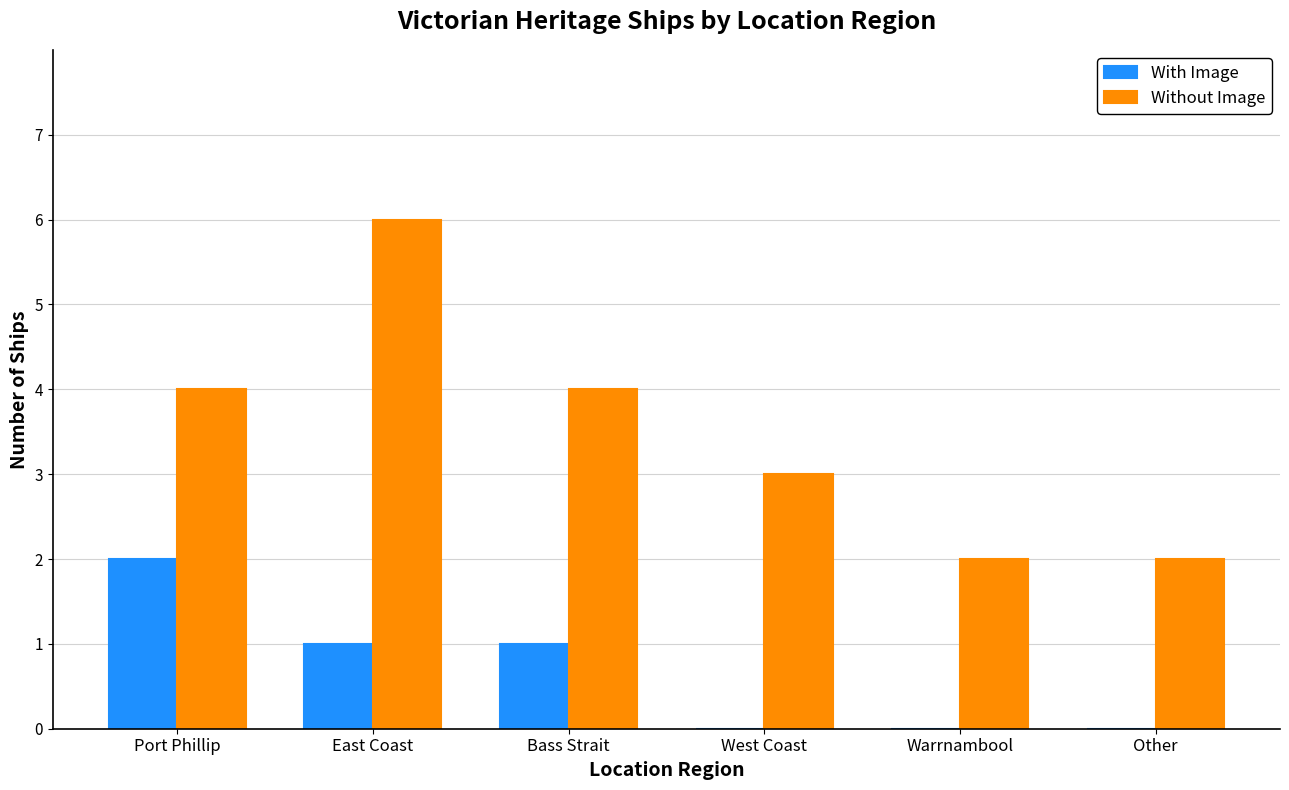

What is the total value across all series at West Coast?

3